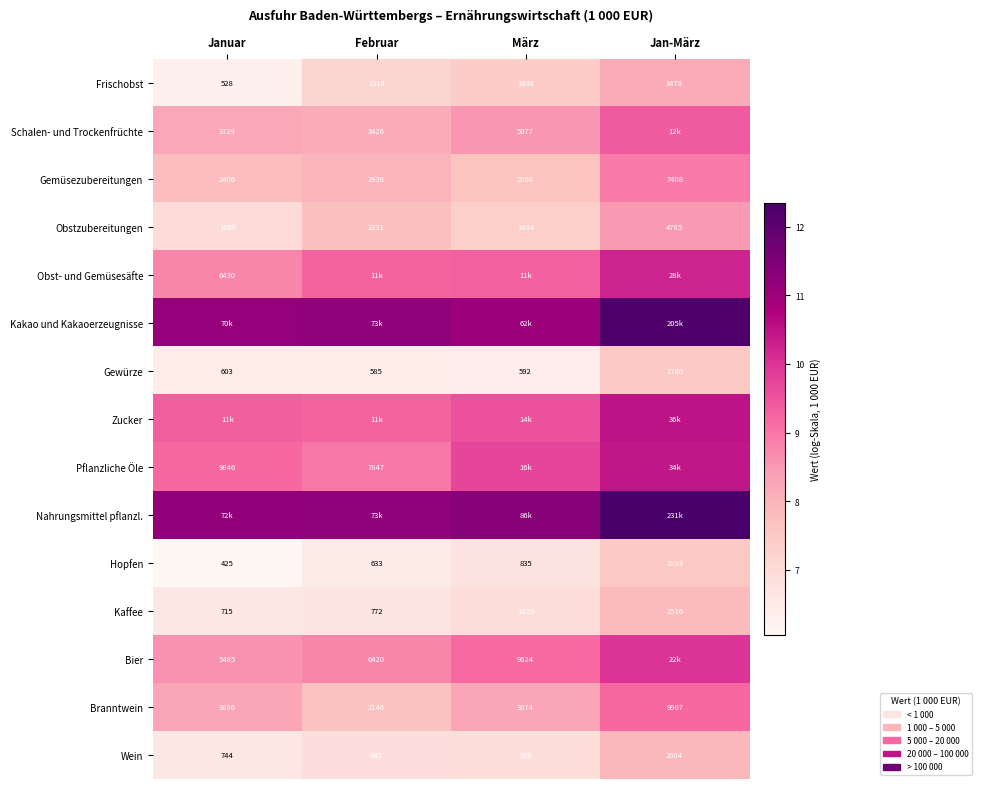

Is the value of Obstzubereitungen at Januar greater than the value of Frischobst at März?

No